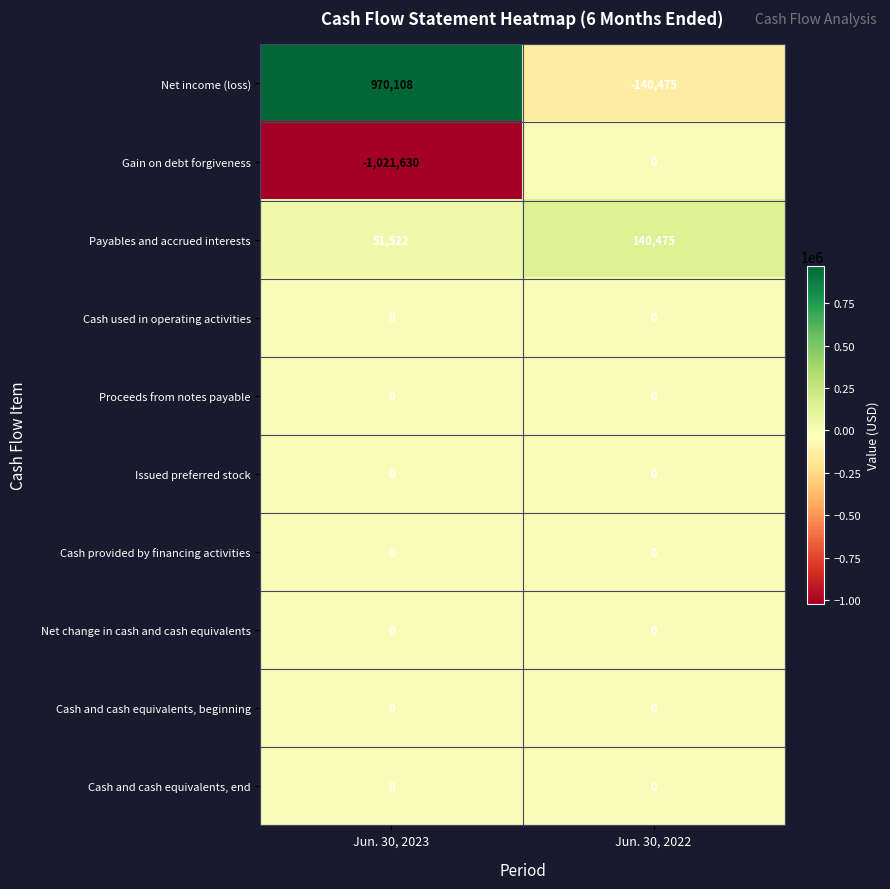

Which series has the largest total across all categories?

Net income (loss)